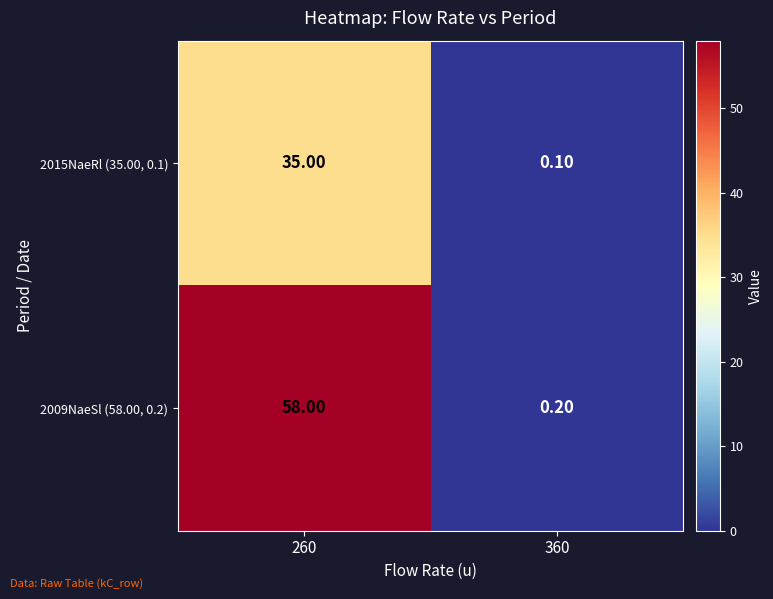

At which category does the chart reach its peak across all series?

260